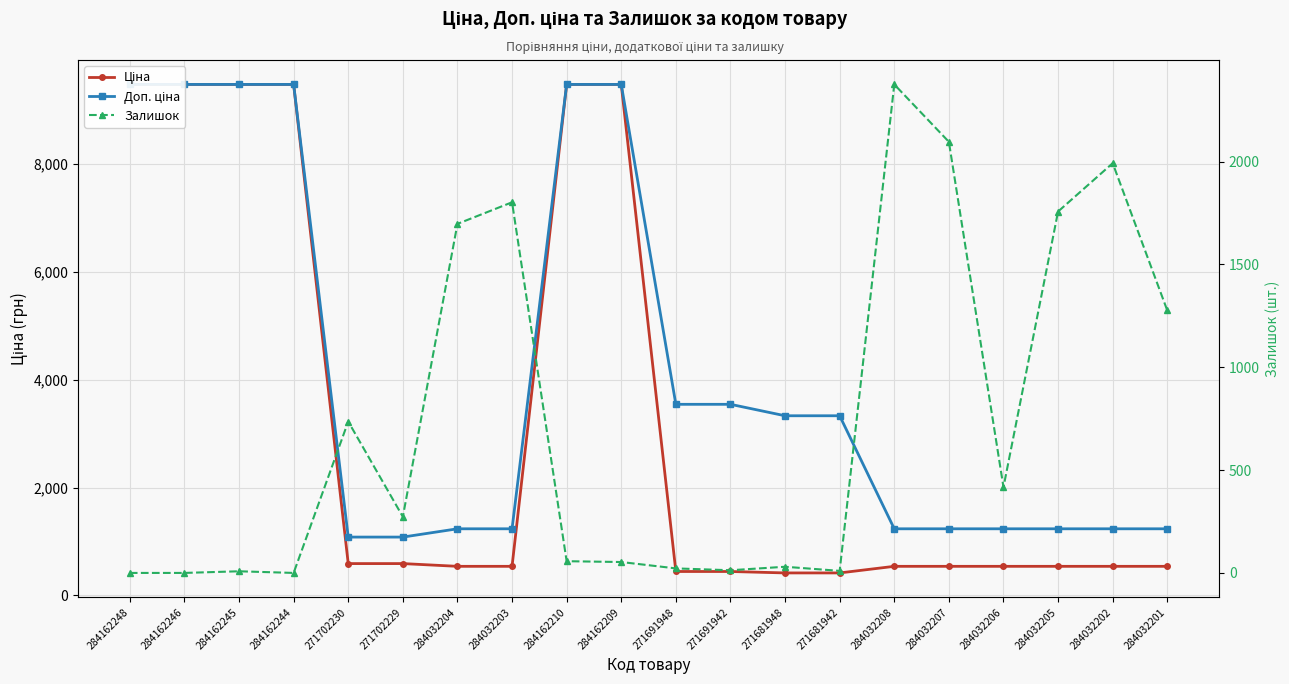

How many values in the Ціна series exceed 539?

8